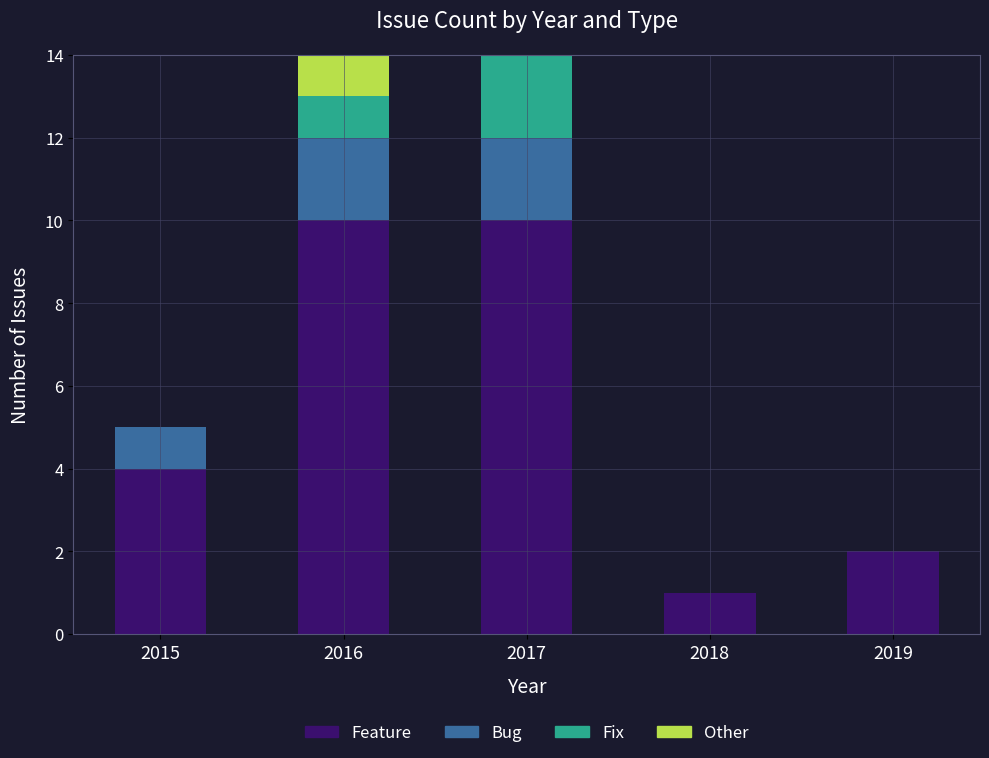

Where is Feature nearest to the value 5?

2015